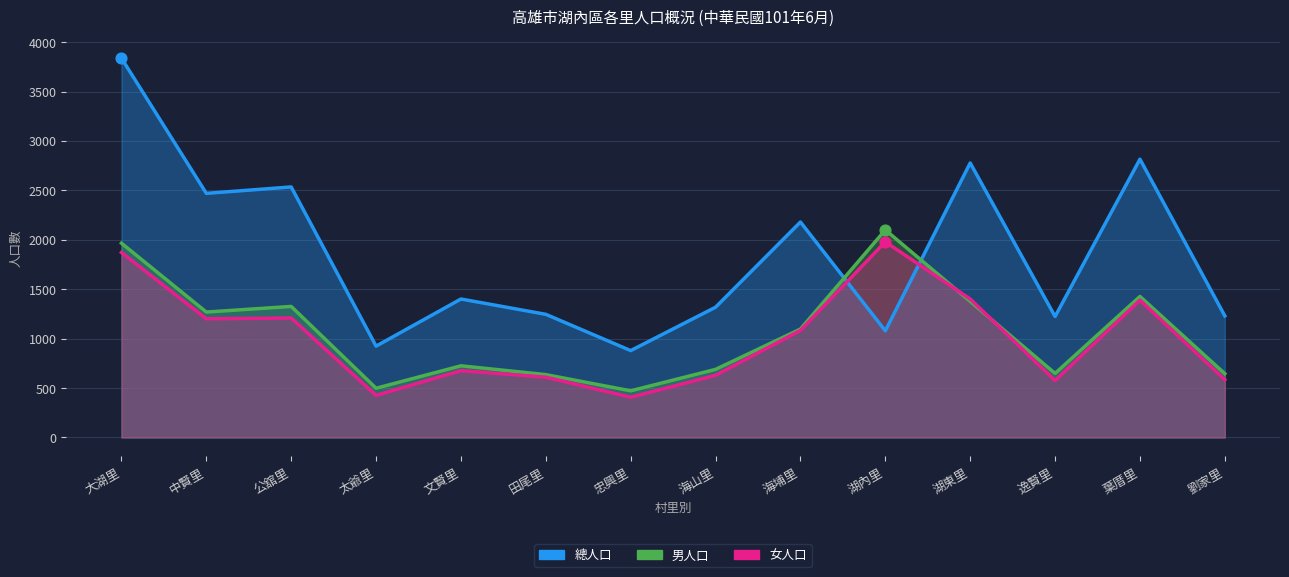

Which series contains the lowest Y value?

女人口